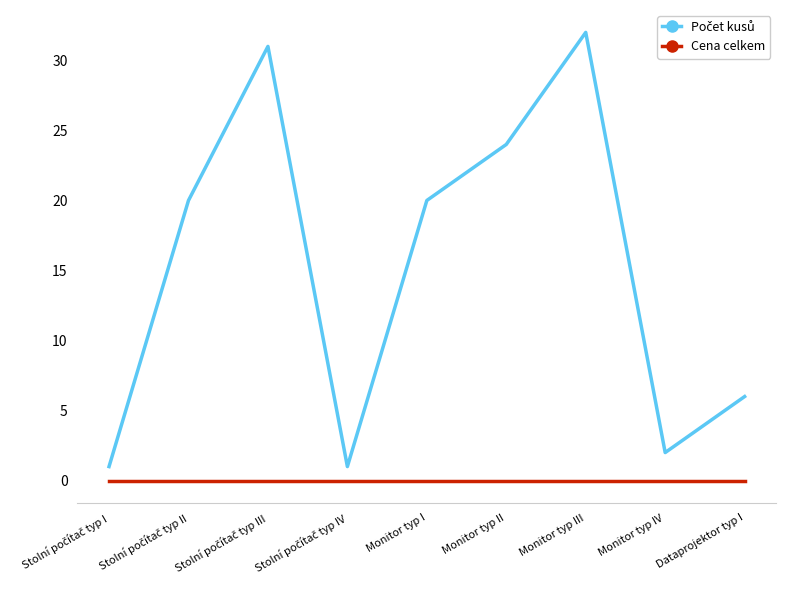

What is the spread (max minus min) of values at Monitor typ I?

20